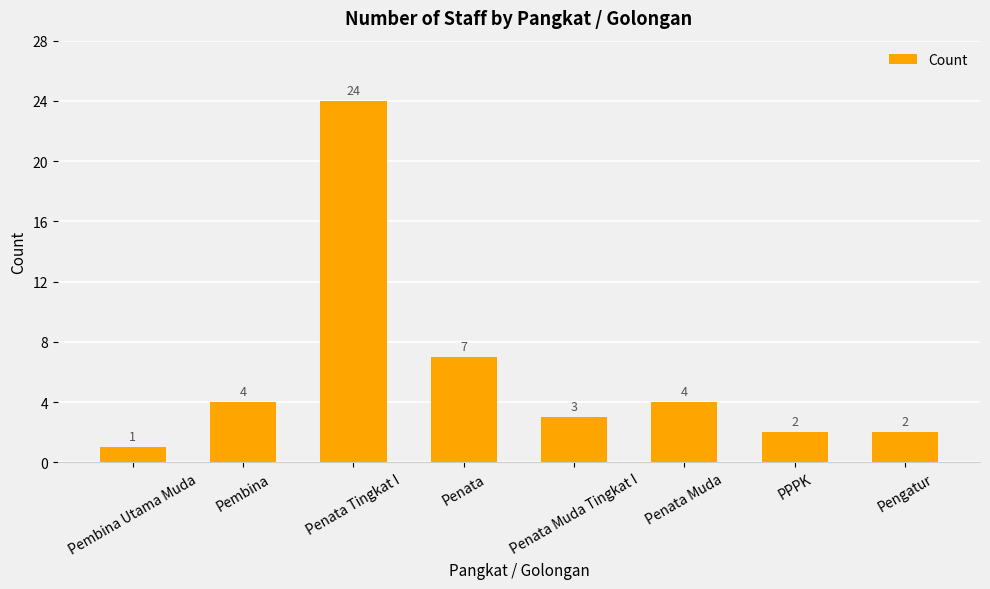

Are the bars grouped side by side (vs. stacked)?

No